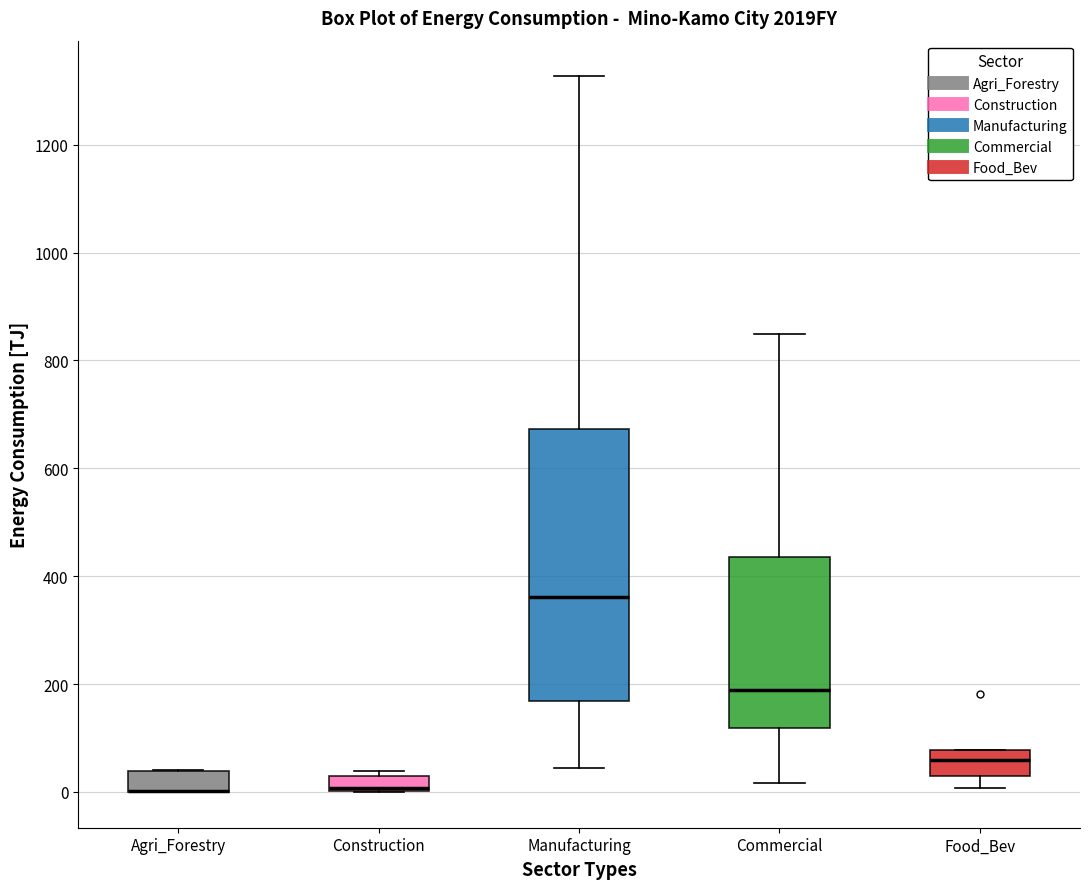

Where is the upper edge of the box for Agri_Forestry on the y-axis? The values are not printed on the chart, so give them approximately, as read against the axis.

40